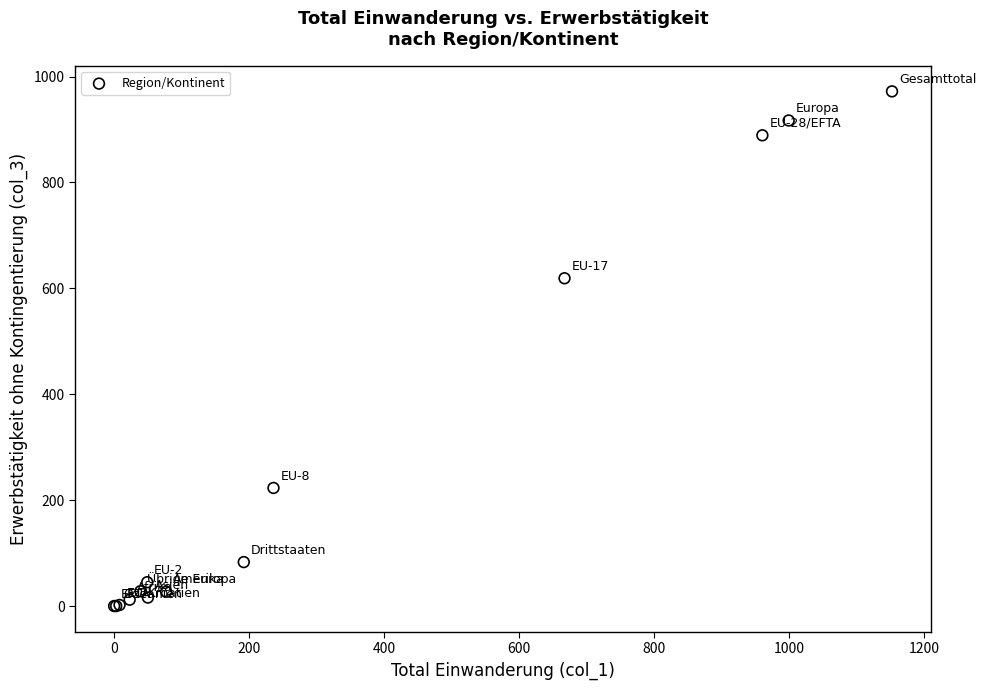

What Y value in the scatter plot is closest to 486?

619